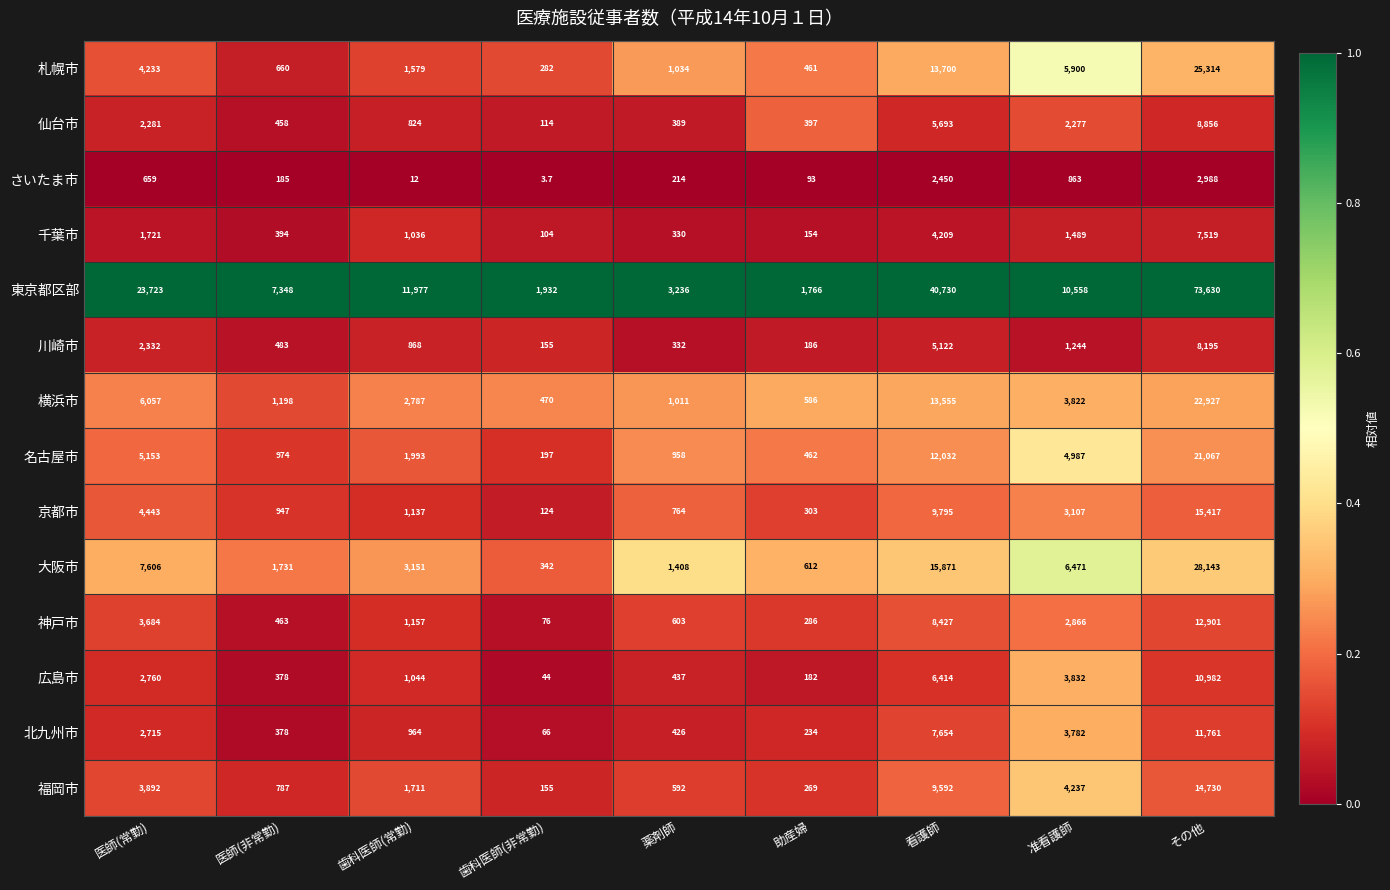

Is it true that 京都市 equals 303.0 at 助産婦?

True